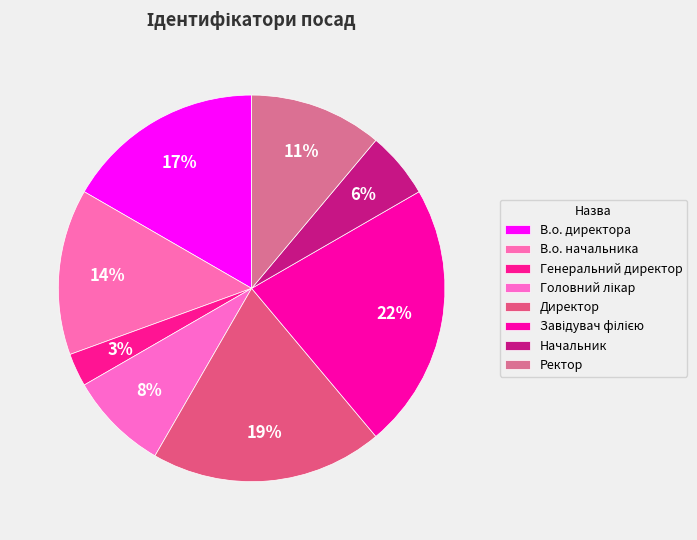

Is it true that Директор is 19% of the pie?

True